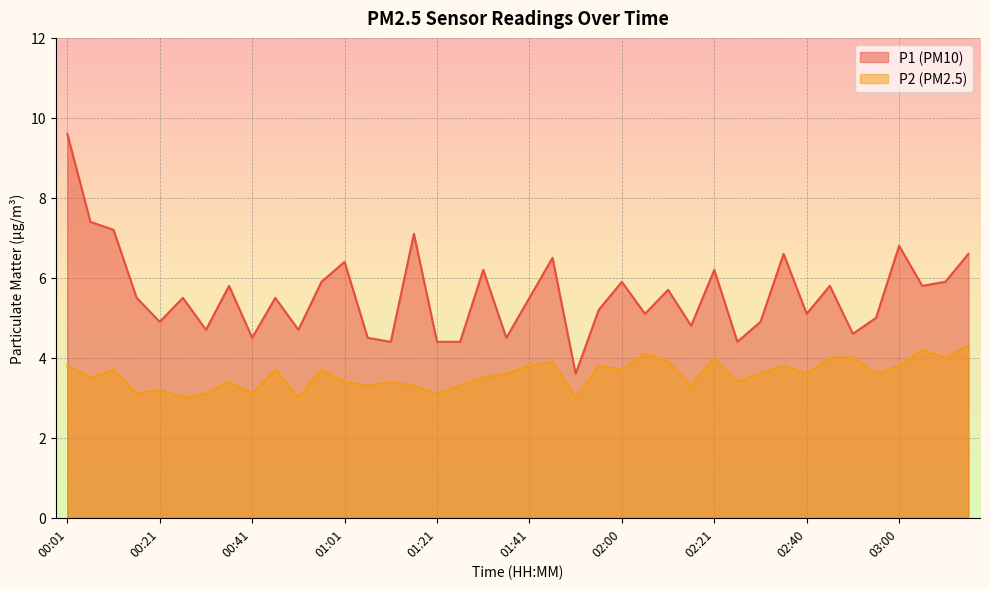

What is the average value of the P2 series?

3.6